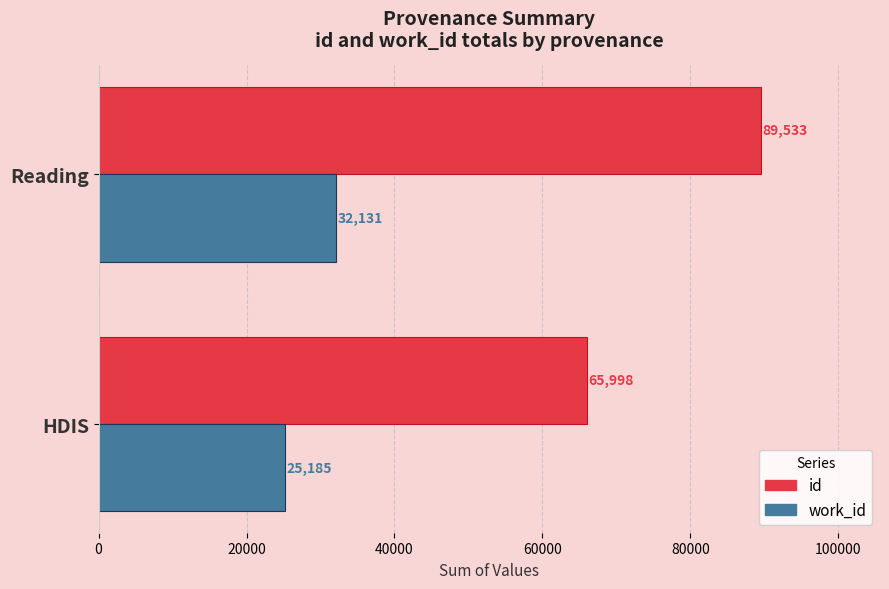

At which label is work_id closest to 28658?

HDIS